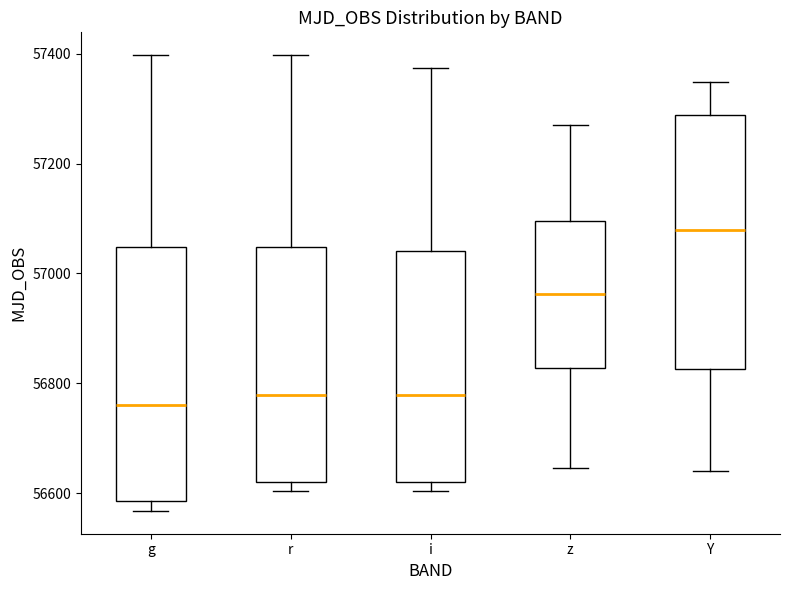

Reading left to right, read every box against the y-axis: the position of its median line, the range the box covers, and the ends of its whiskers. The values are not printed on the chart, so give them approximately, as read against the axis.

g: median 56760, box 56580 to 57040, whiskers 56560 to 57400
r: median 56780, box 56620 to 57040, whiskers 56600 to 57400
i: median 56780, box 56620 to 57040, whiskers 56600 to 57380
z: median 56960, box 56820 to 57100, whiskers 56640 to 57260
Y: median 57080, box 56820 to 57280, whiskers 56640 to 57340